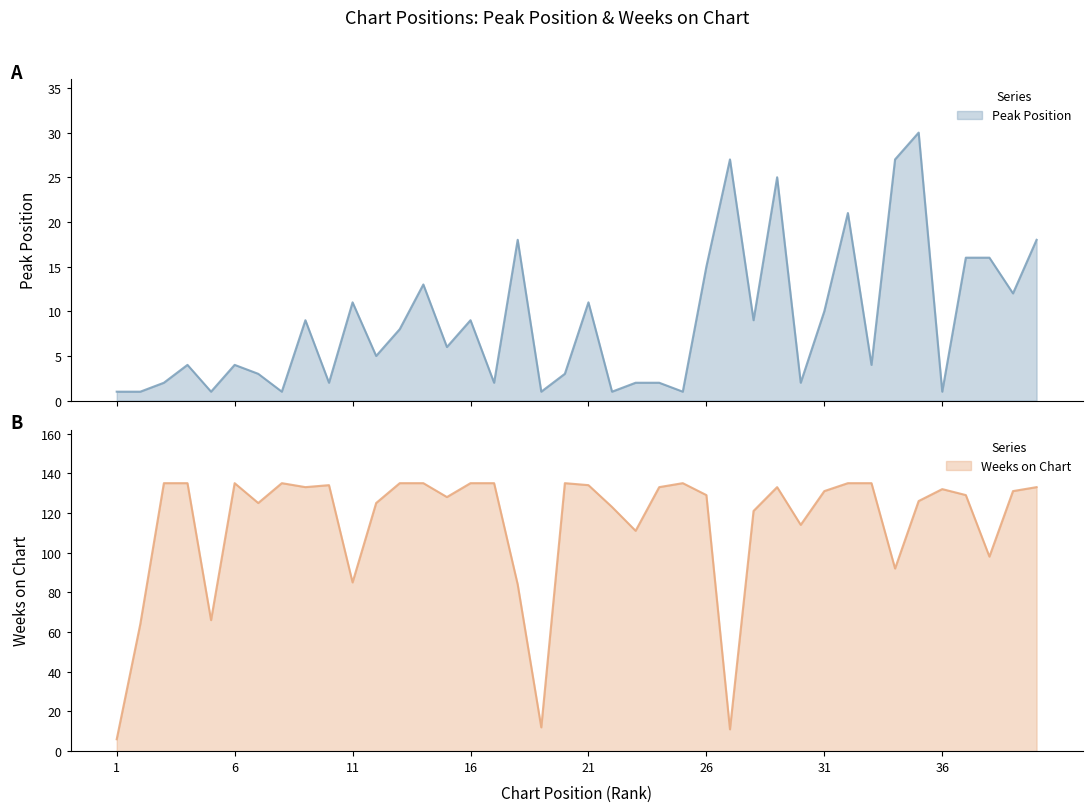

What is the value of the Weeks on Chart point at the 27th from the left?

11